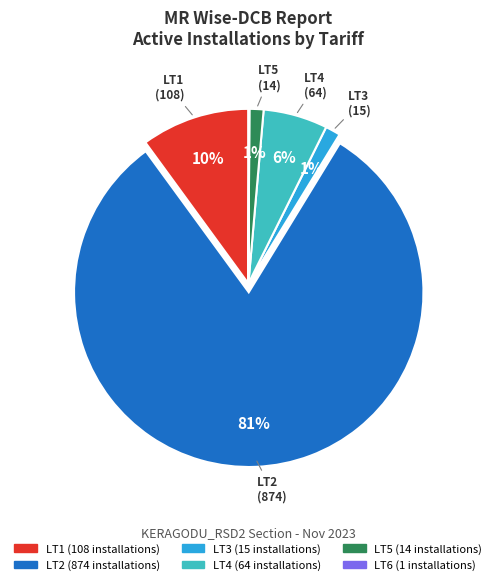

Does any single category account for the majority?

Yes